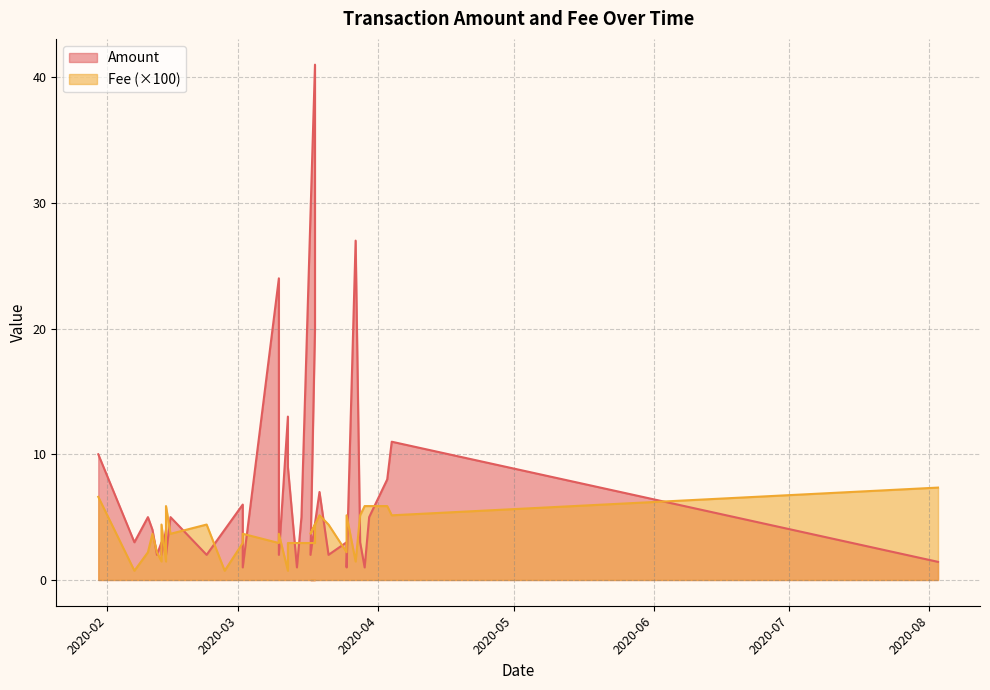

What is the label of the 28th point from the left?

2020-03-27